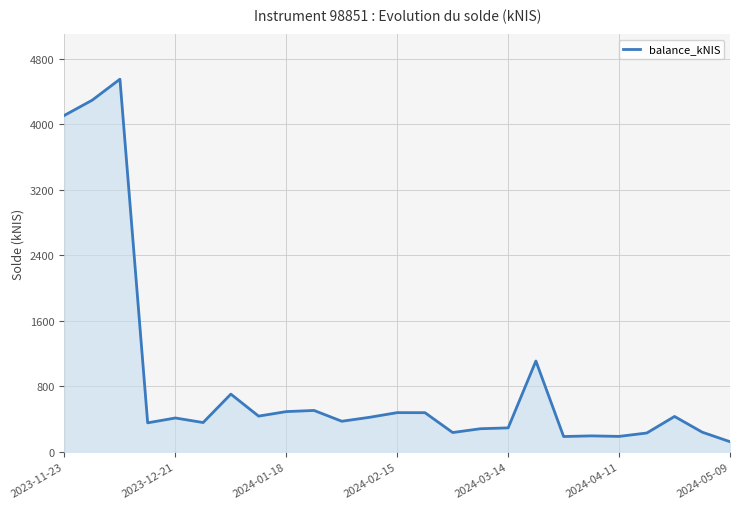

What is the difference between the maximum and minimum values?

4426.9